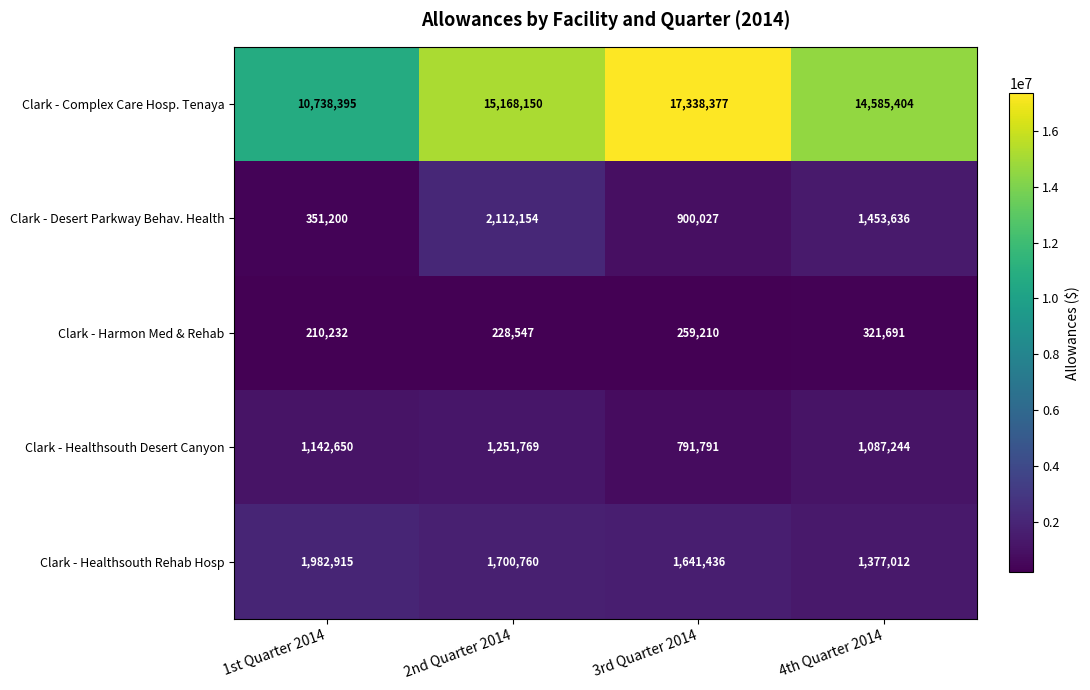

What is the sum of the Clark - Healthsouth Rehab Hosp values at 3rd Quarter 2014 and 1st Quarter 2014?

3624351